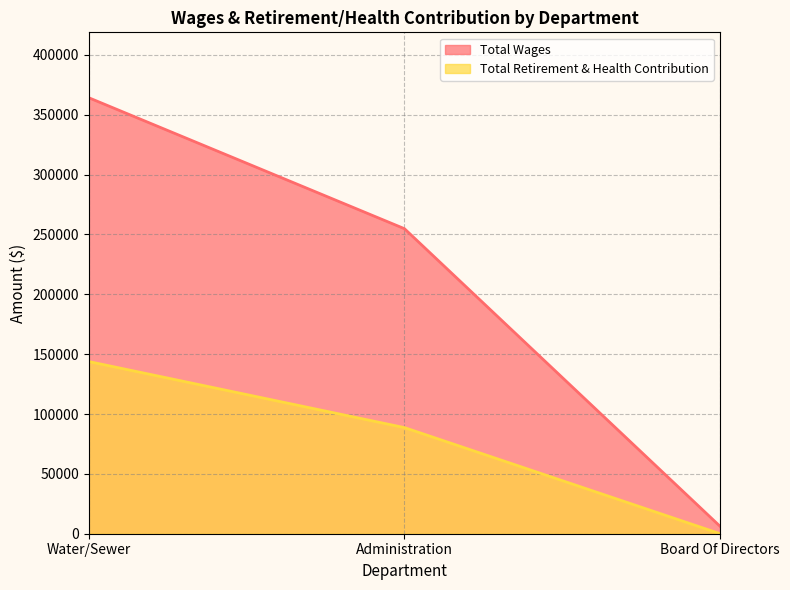

Is it true that Total Retirement & Health Contribution equals 226383 at Water/Sewer?

False